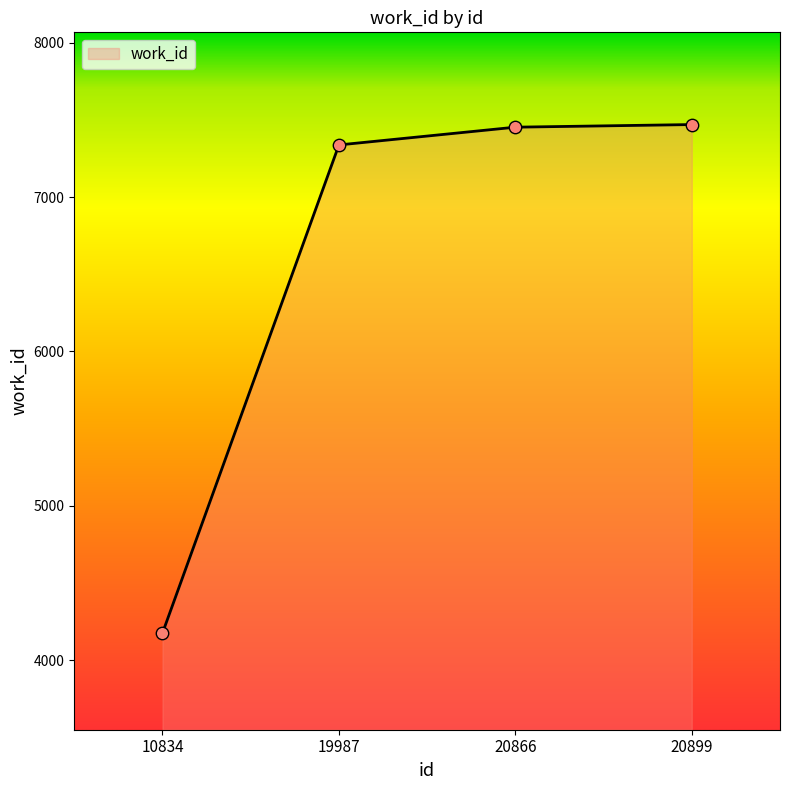

What is the change in value from 10834 to 20866?

+3278